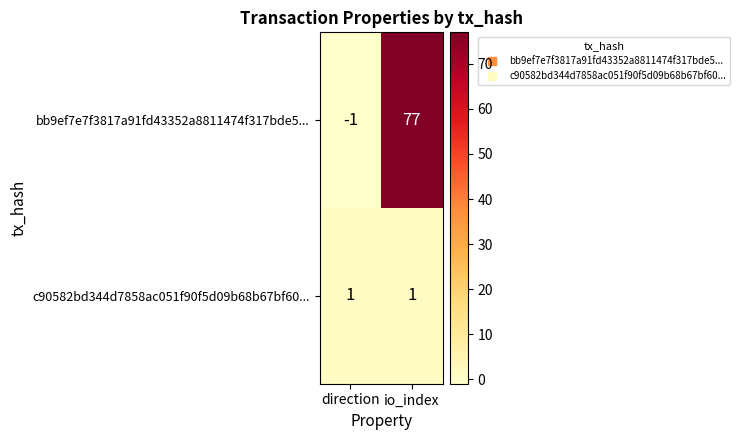

The c90582bd344d7858ac051f90f5d09b68b67bf60... series shows 1 at io_index. True or false?

True